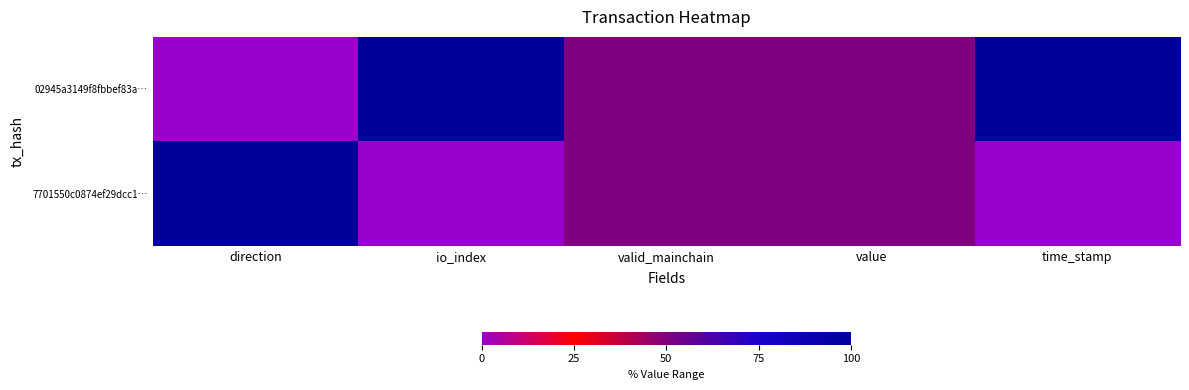

Rank the series at valid_mainchain from lowest to highest value.

02945a3149f8fbbef83a…, 7701550c0874ef29dcc1…